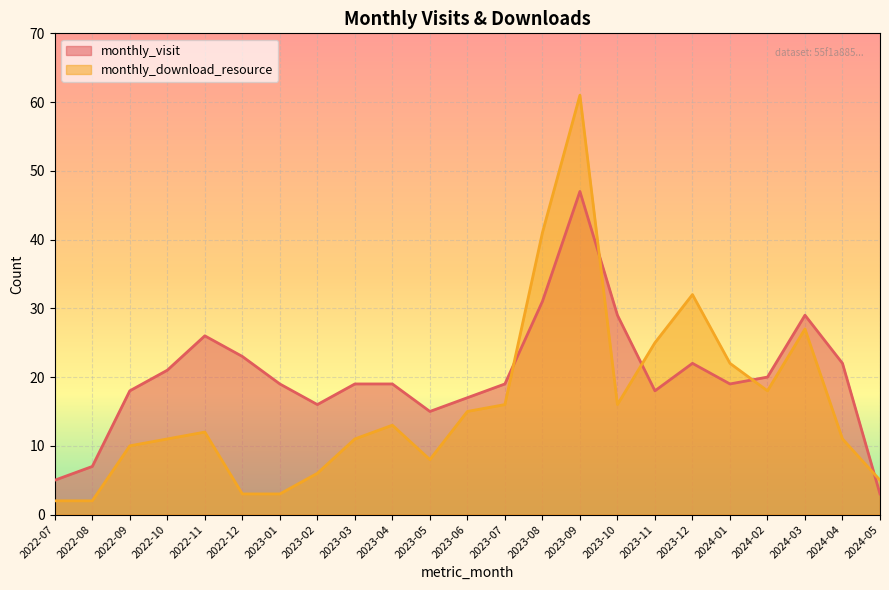

True or false: monthly_download_resource and monthly_visit intersect in this chart.

True